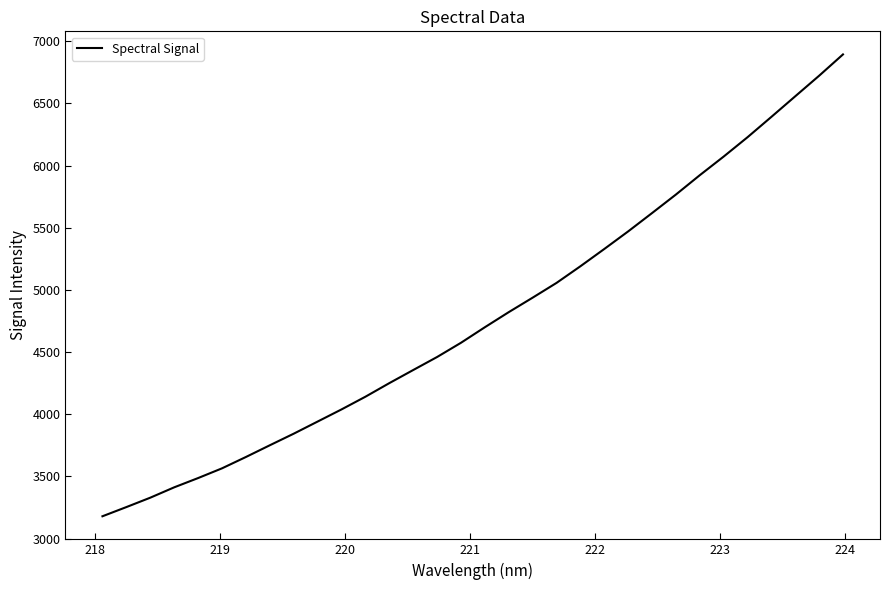

What is the greatest value displayed?

6893.3